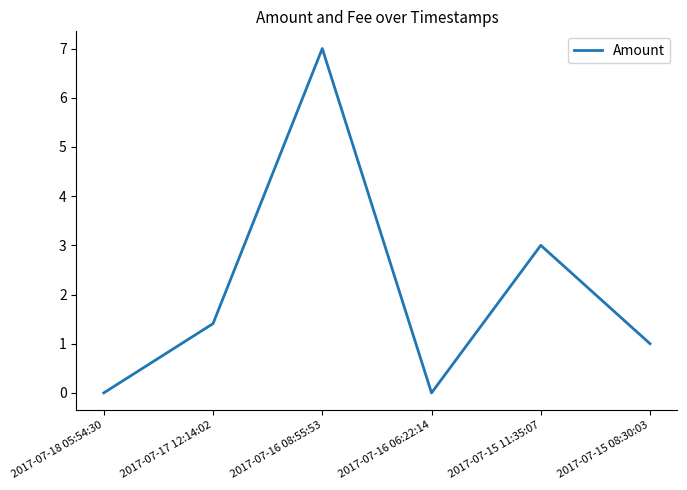

Is this an area chart (filled region under the line)?

No